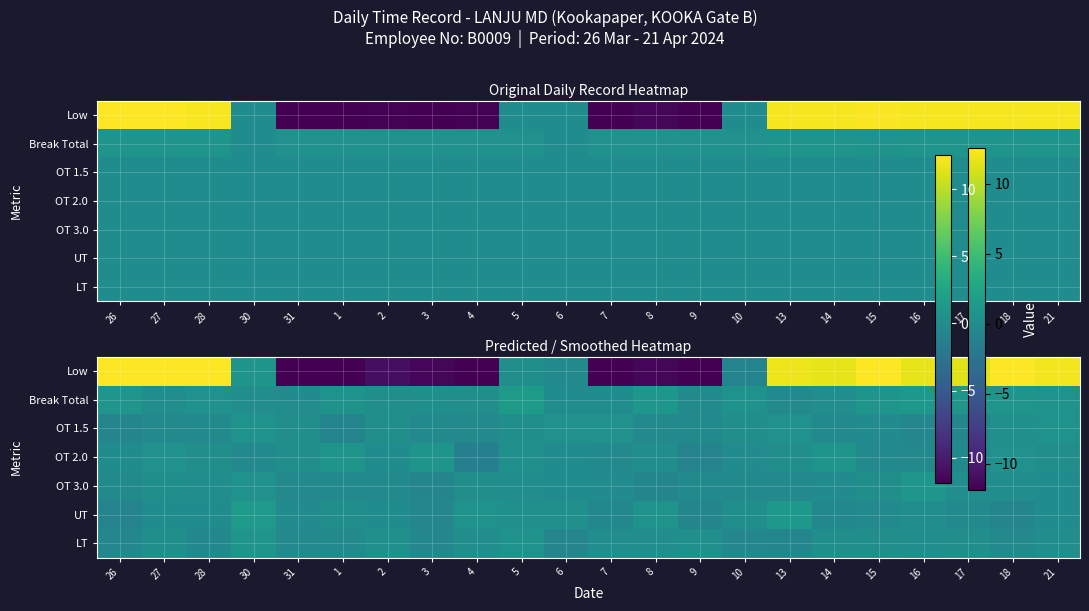

What is the difference between the LT values at 9 and 13?

1.1